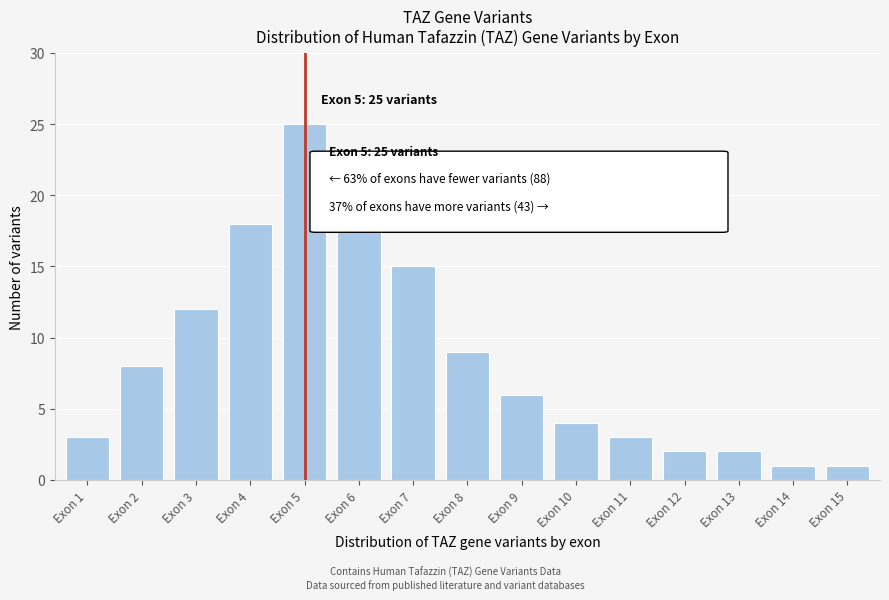

Reading left to right, transcribe all the data shown in this chart.

3	8	12	18	25	22	15	9	6	4	3	2	2	1	1